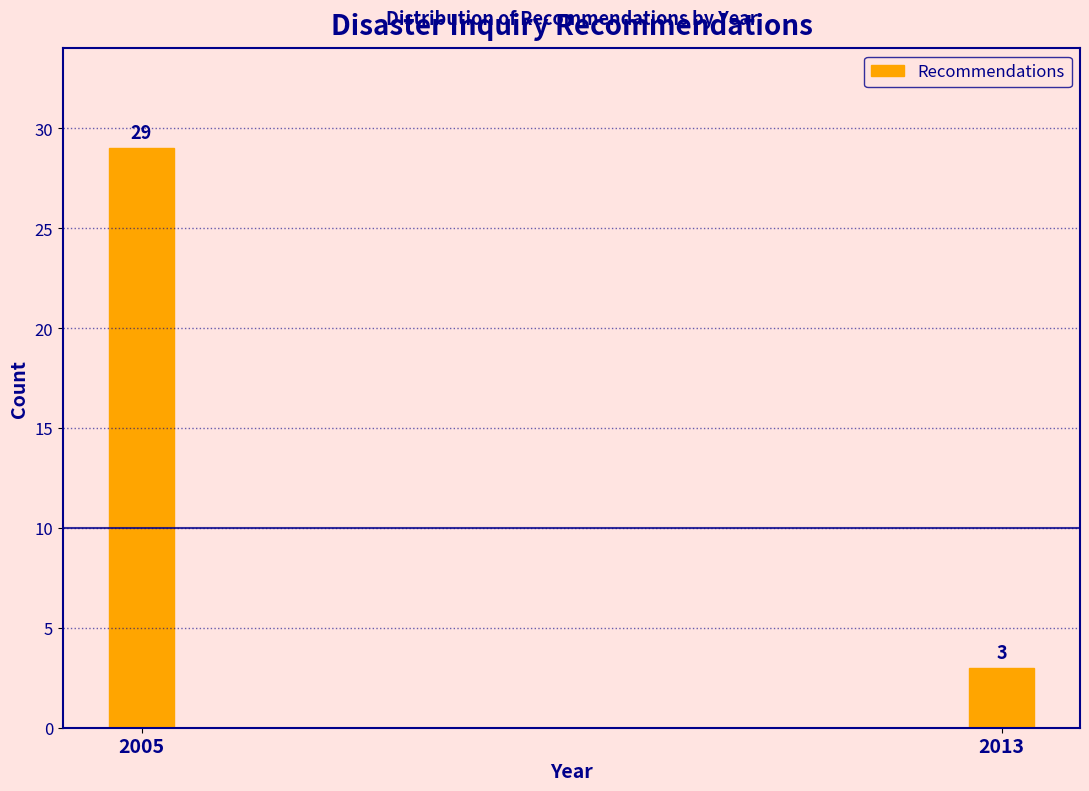

Reading left to right, extract all data points from this chart.

29	3